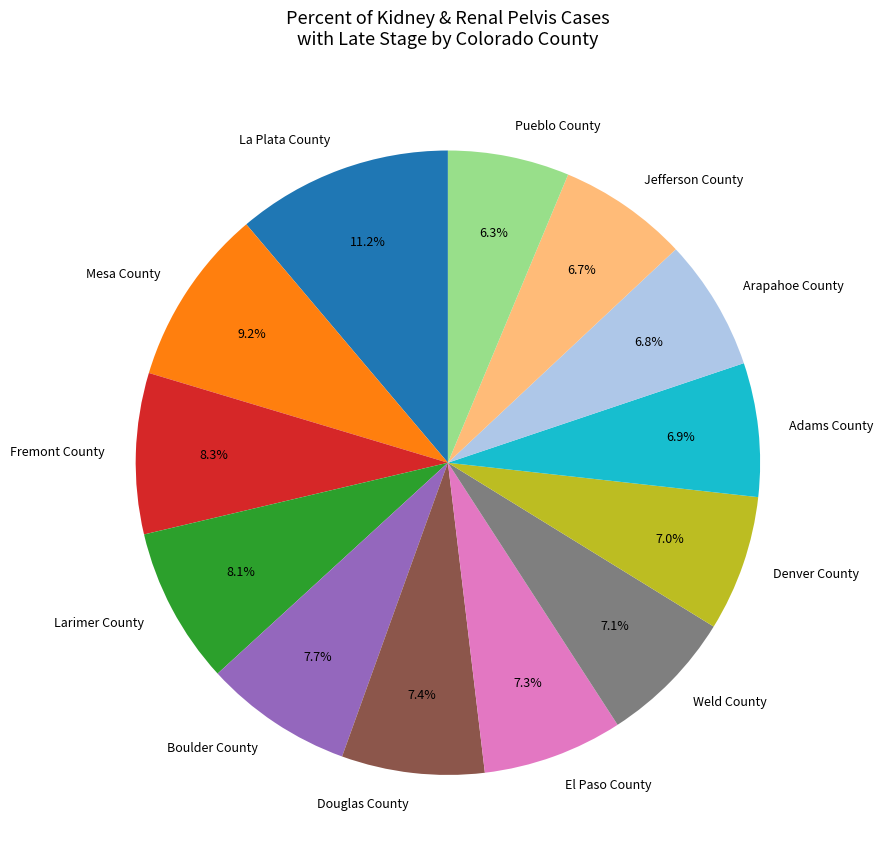

What portion of the pie excludes El Paso County?

92.7%